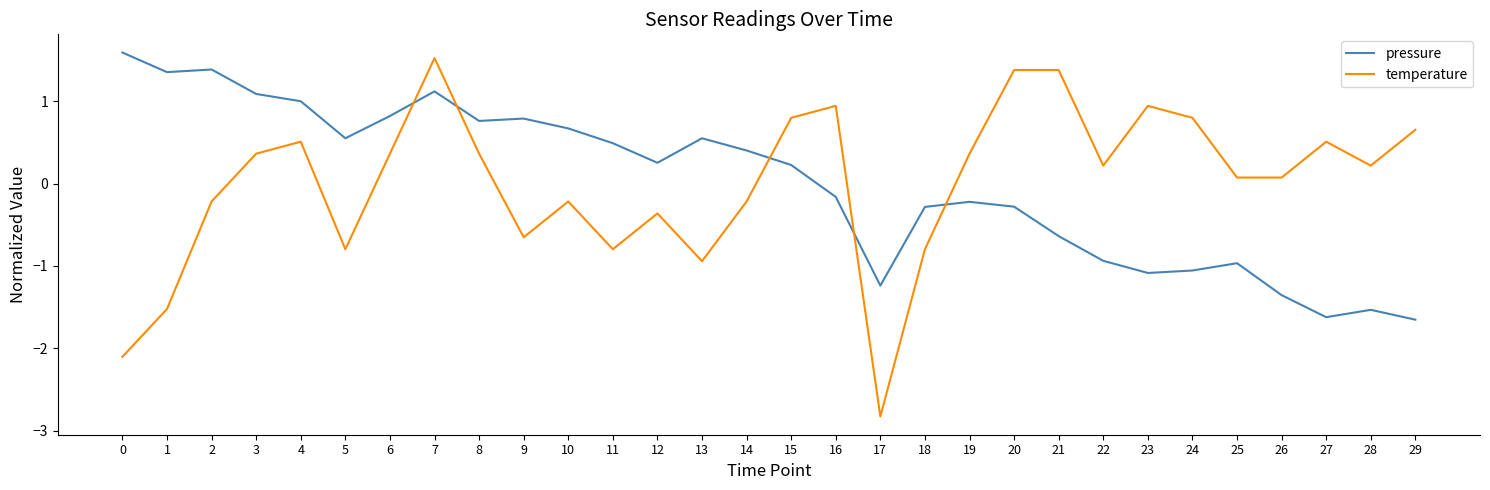

At which category is the sum across all series the highest?

7